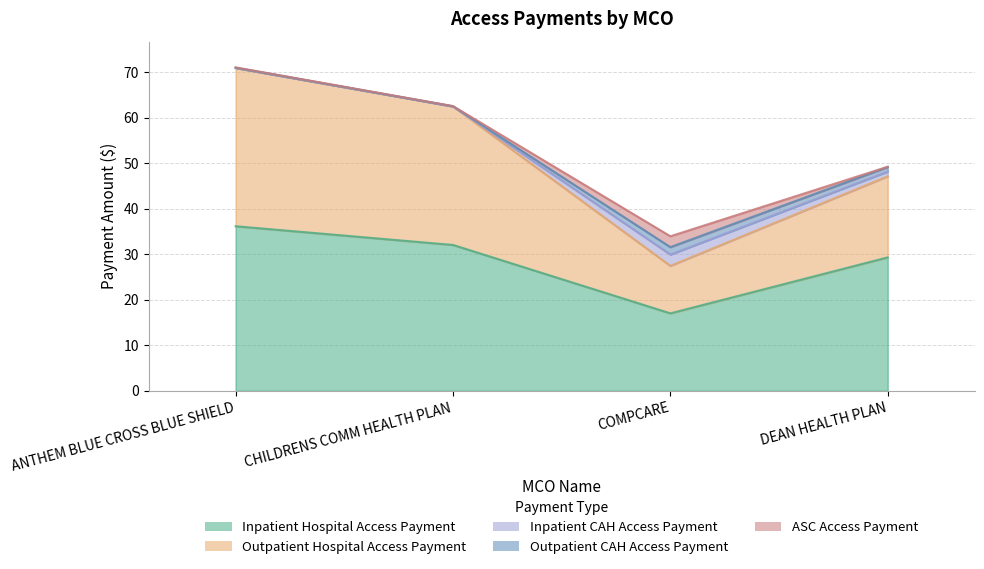

How many lines are shown in the chart?

5